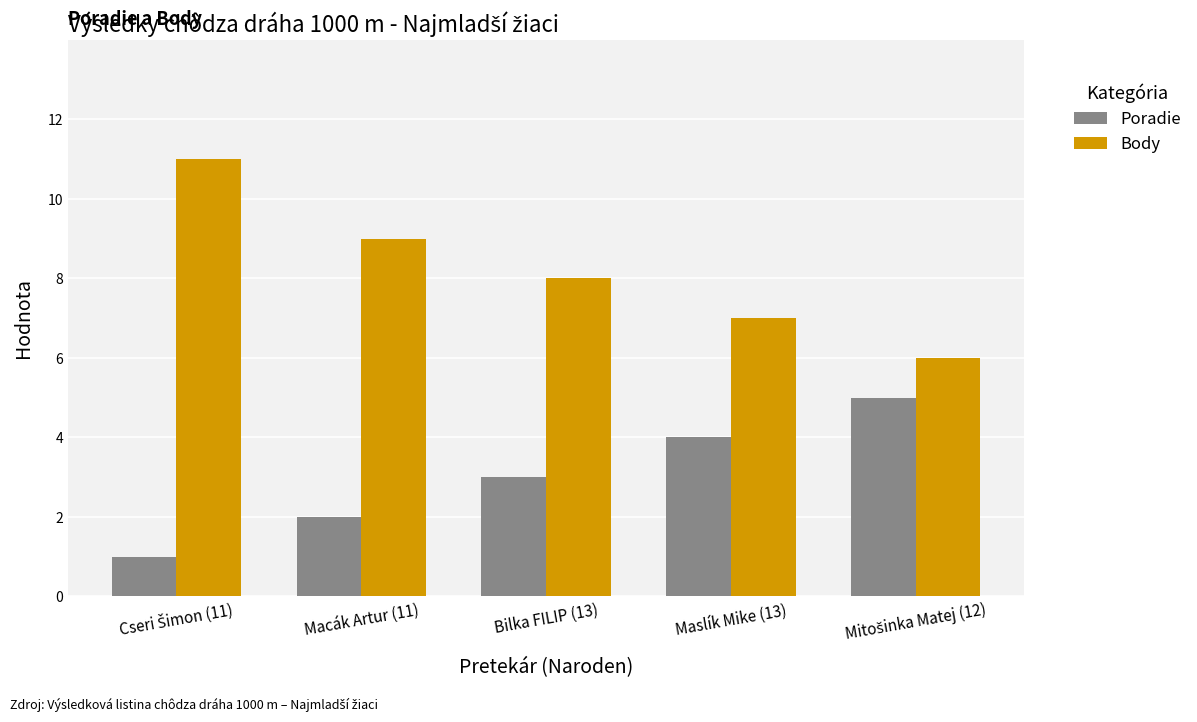

How many values in the Body series are below 8?

2